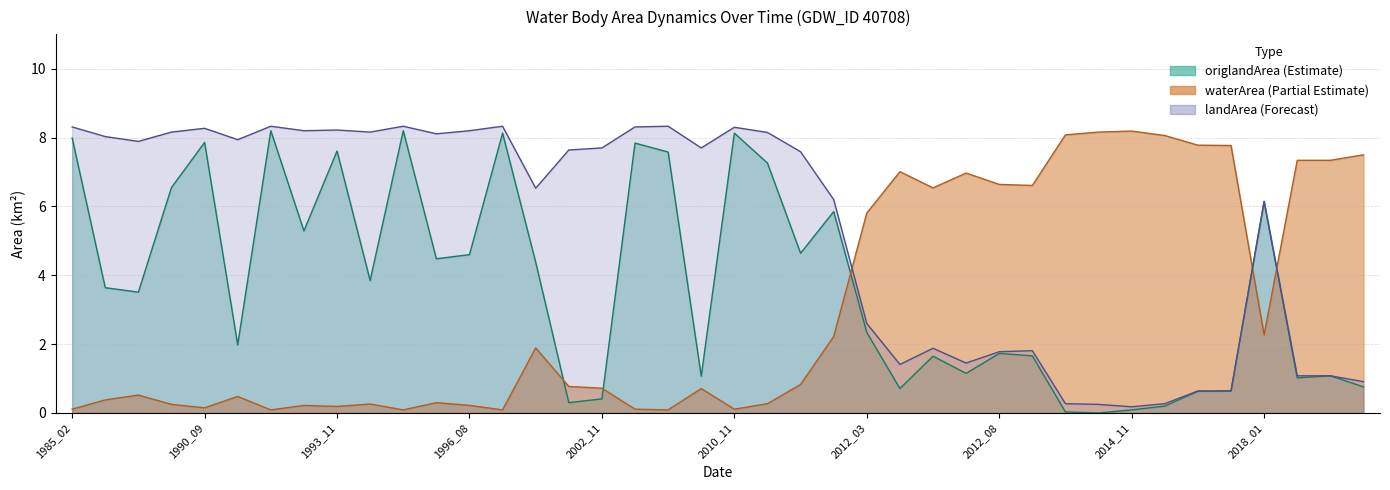

What is the difference between the second highest and second lowest values in the waterArea series?

8.1